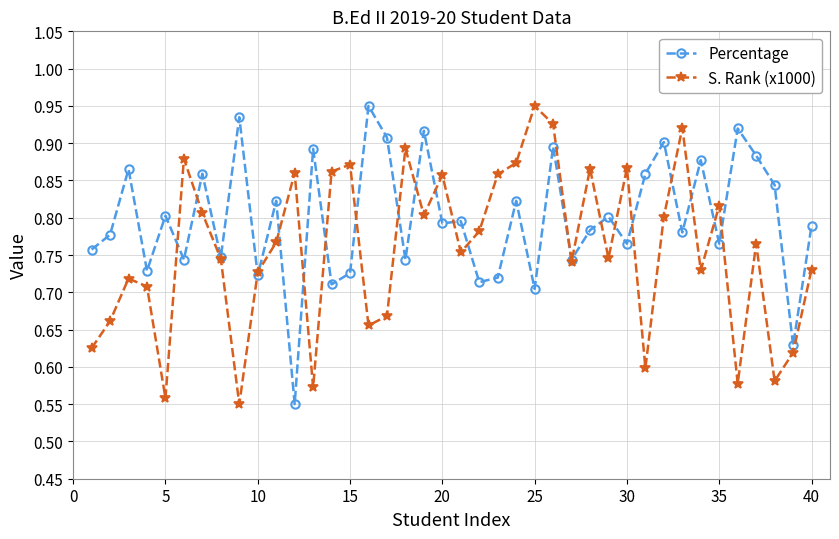

Rank the series by their average value, from highest to lowest.

Percentage, S. Rank (x1000)